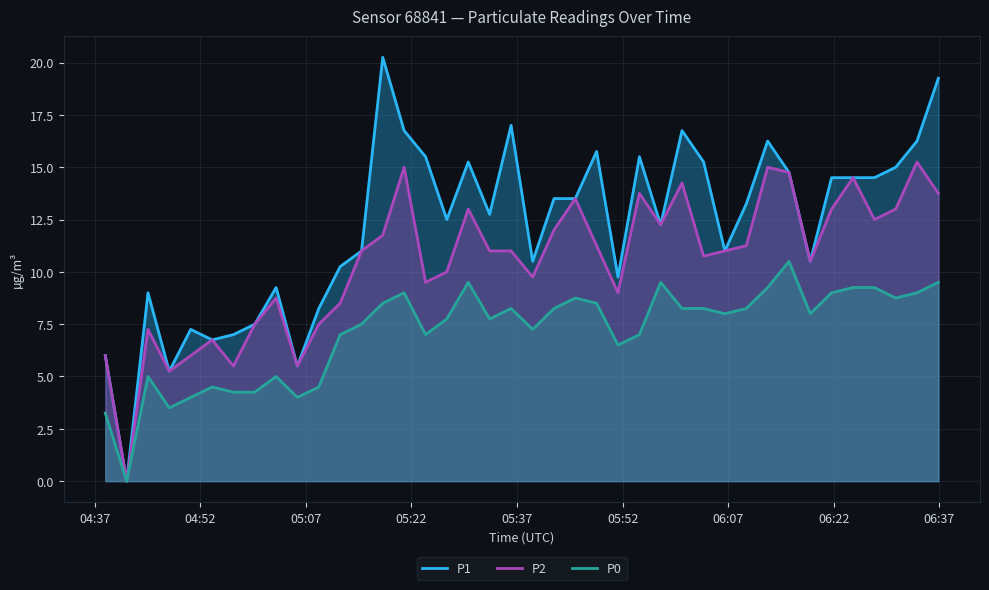

Is it true that P2 equals 20.5 at 2023-06-19T05:30:04?

False